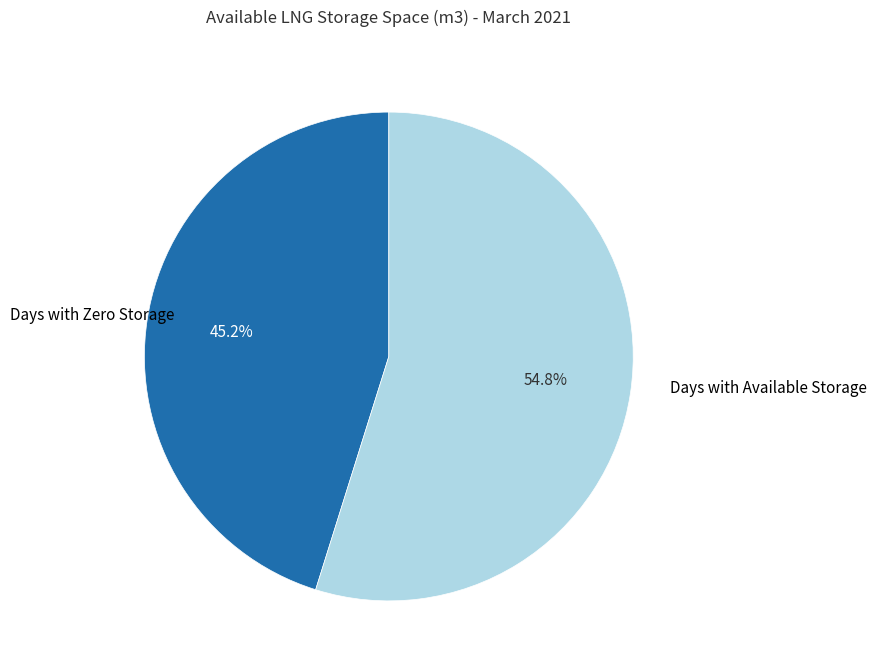

Does any single category account for the majority?

Yes